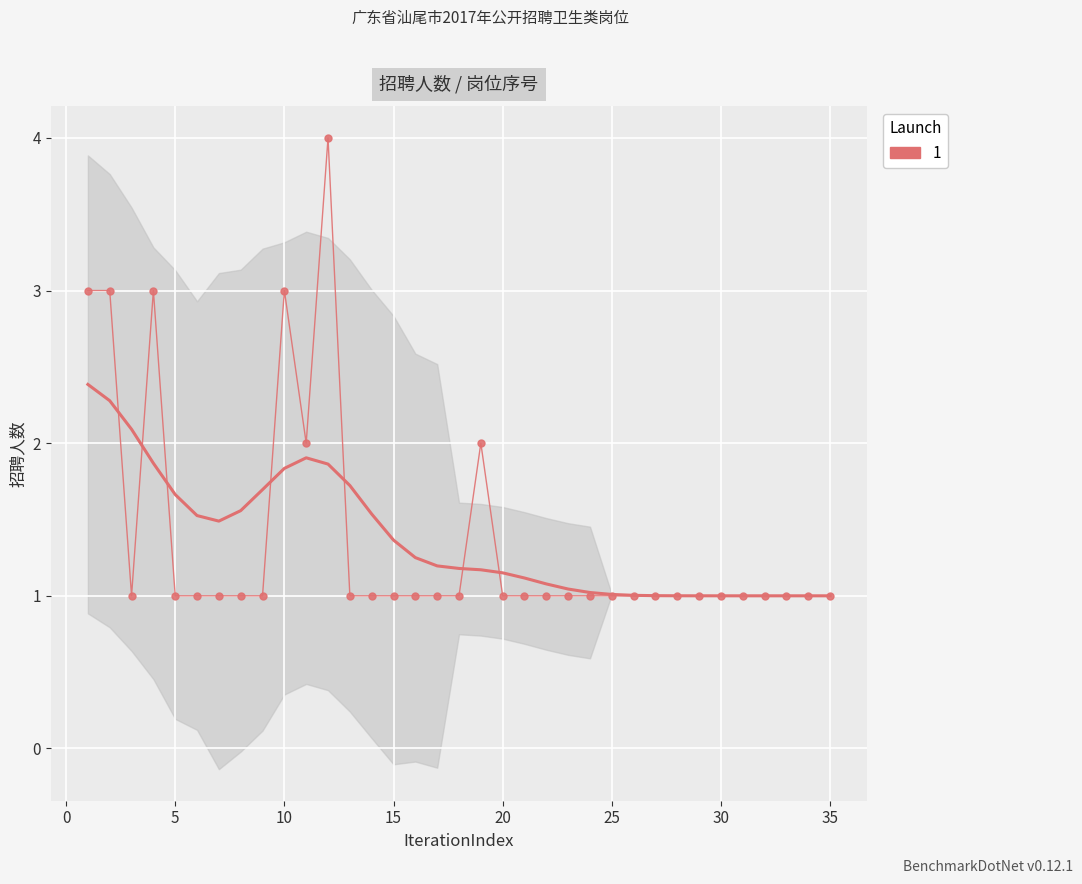

How many data points does each series have?

35